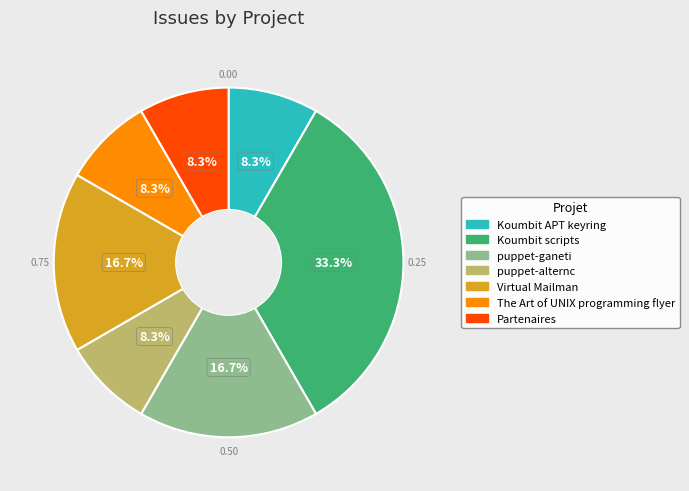

True or false: puppet-ganeti accounts for 10% of the total.

False